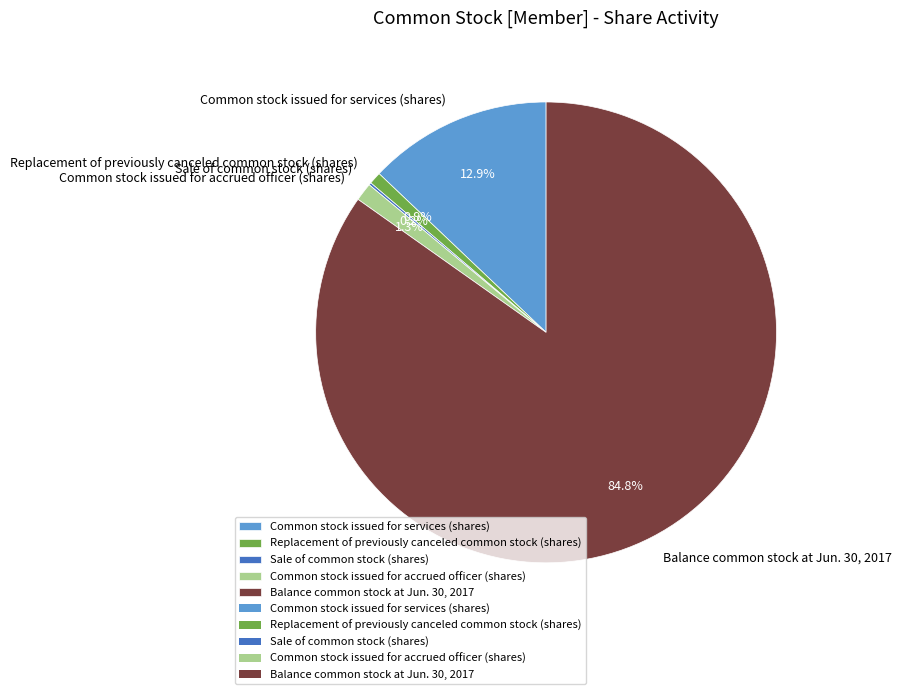

What percentage is the Balance common stock at Jun. 30, 2017 slice, to the nearest percent?

85%